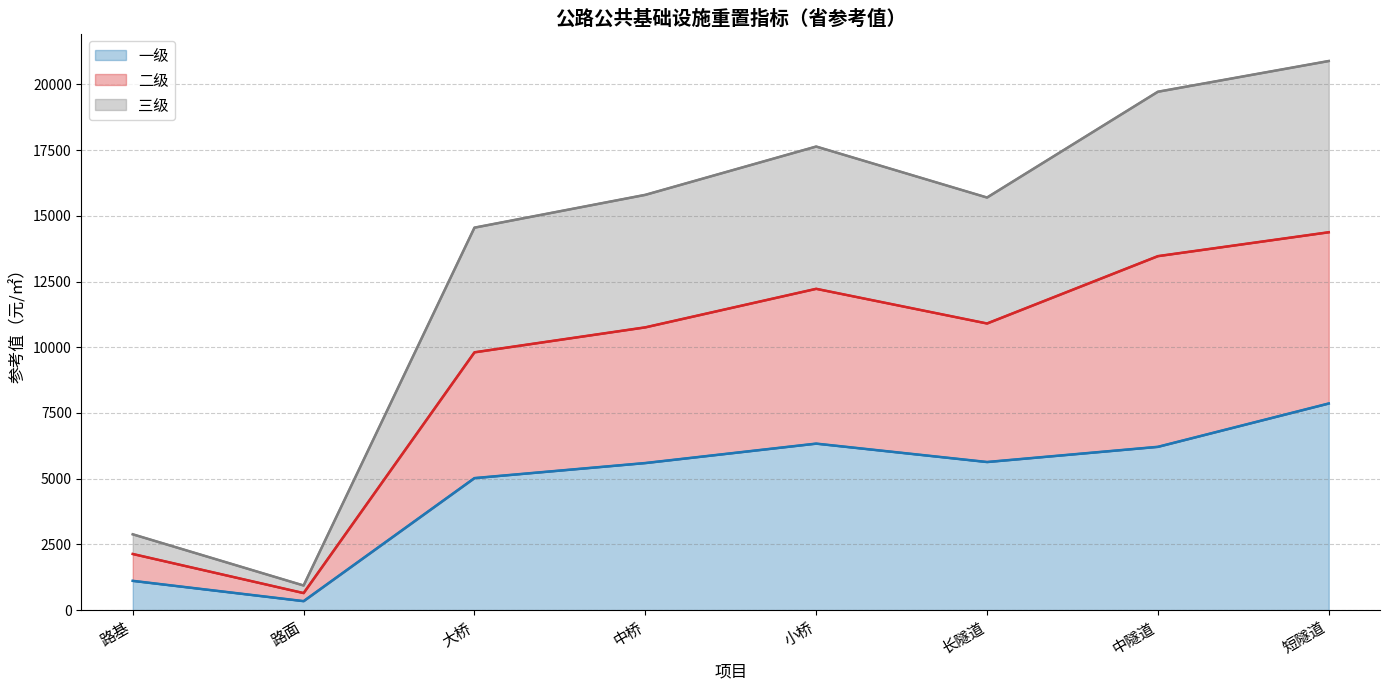

Is it true that 一级 equals 11114 at 小桥?

False